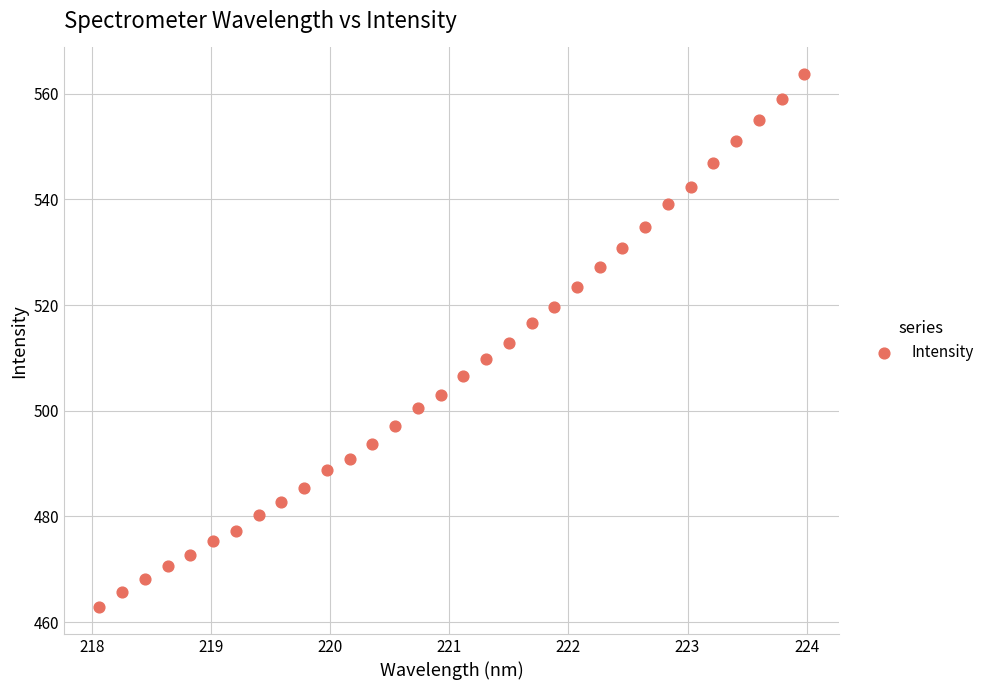

What is the range of Y values (max minus min)?

100.9